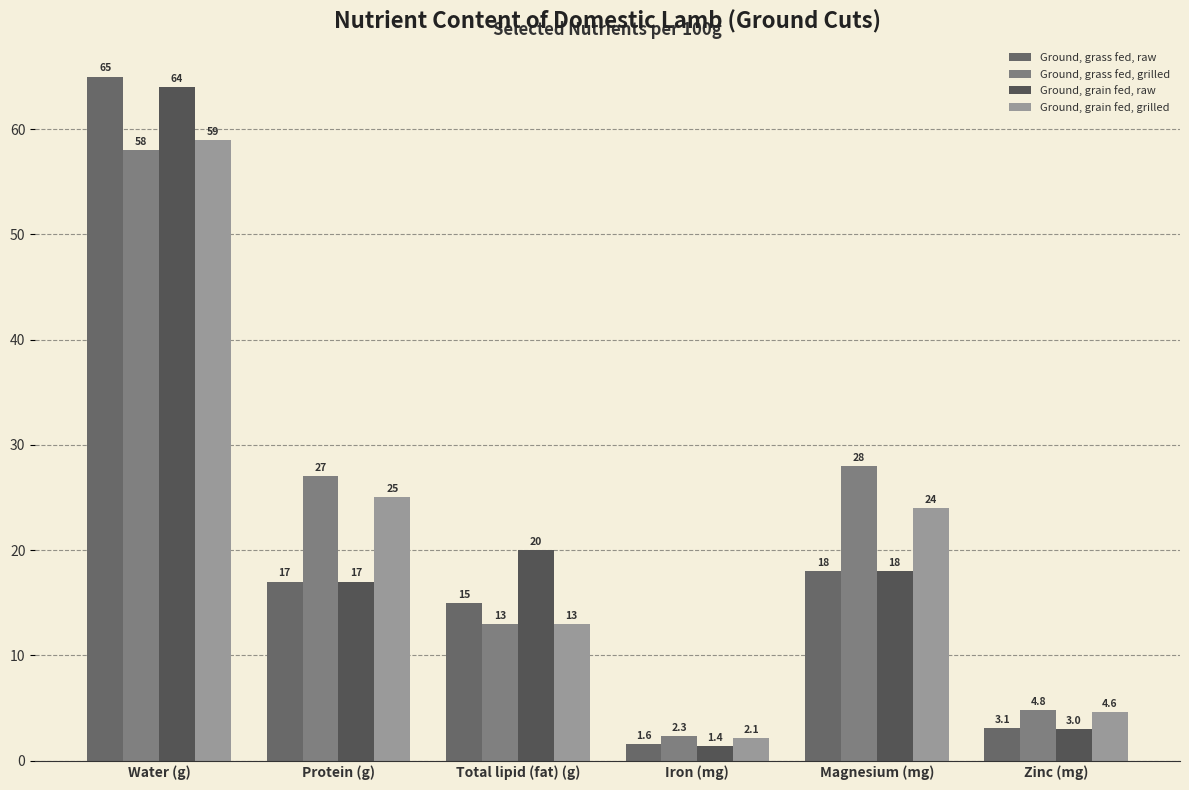

What is the label of the 3rd bar from the left?

Total lipid (fat) (g)